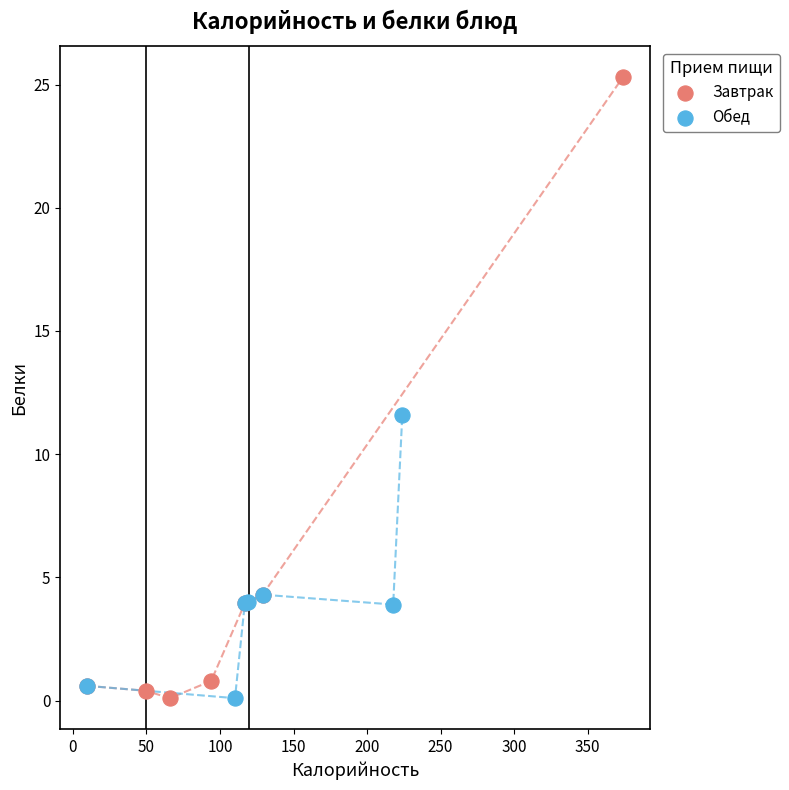

Which series contains the highest Y value?

Завтрак